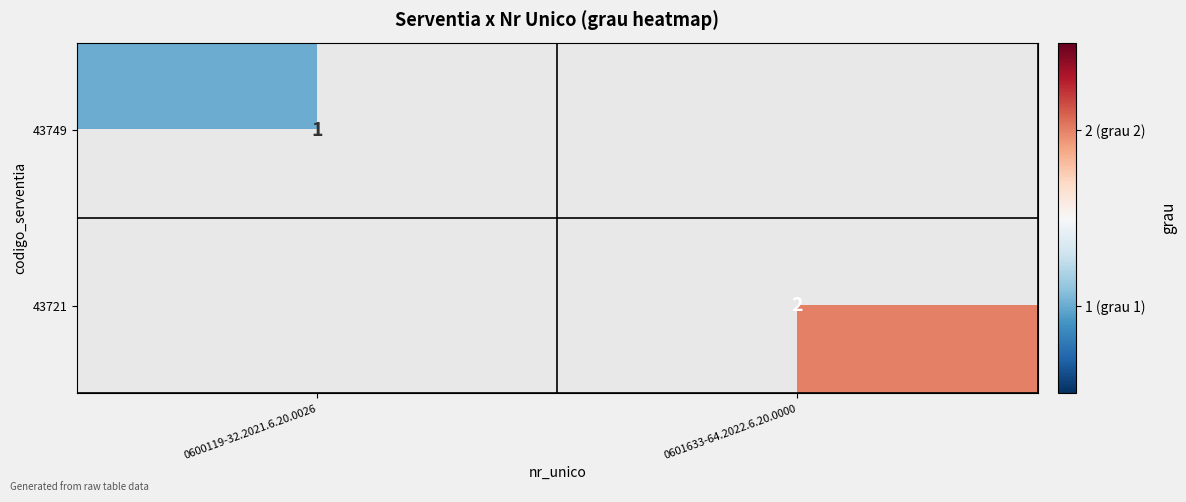

True or false: 43721 has a value of 2 at 0601633-64.2022.6.20.0000.

True